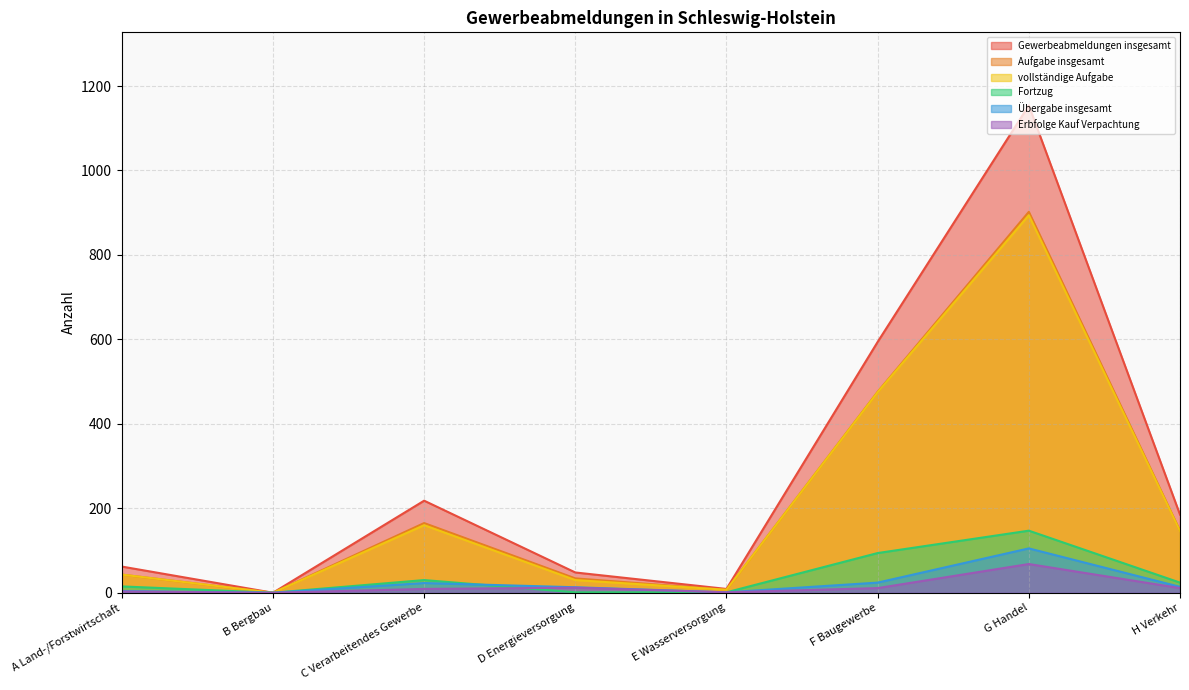

What is the label of the 2nd point from the right?

G Handel